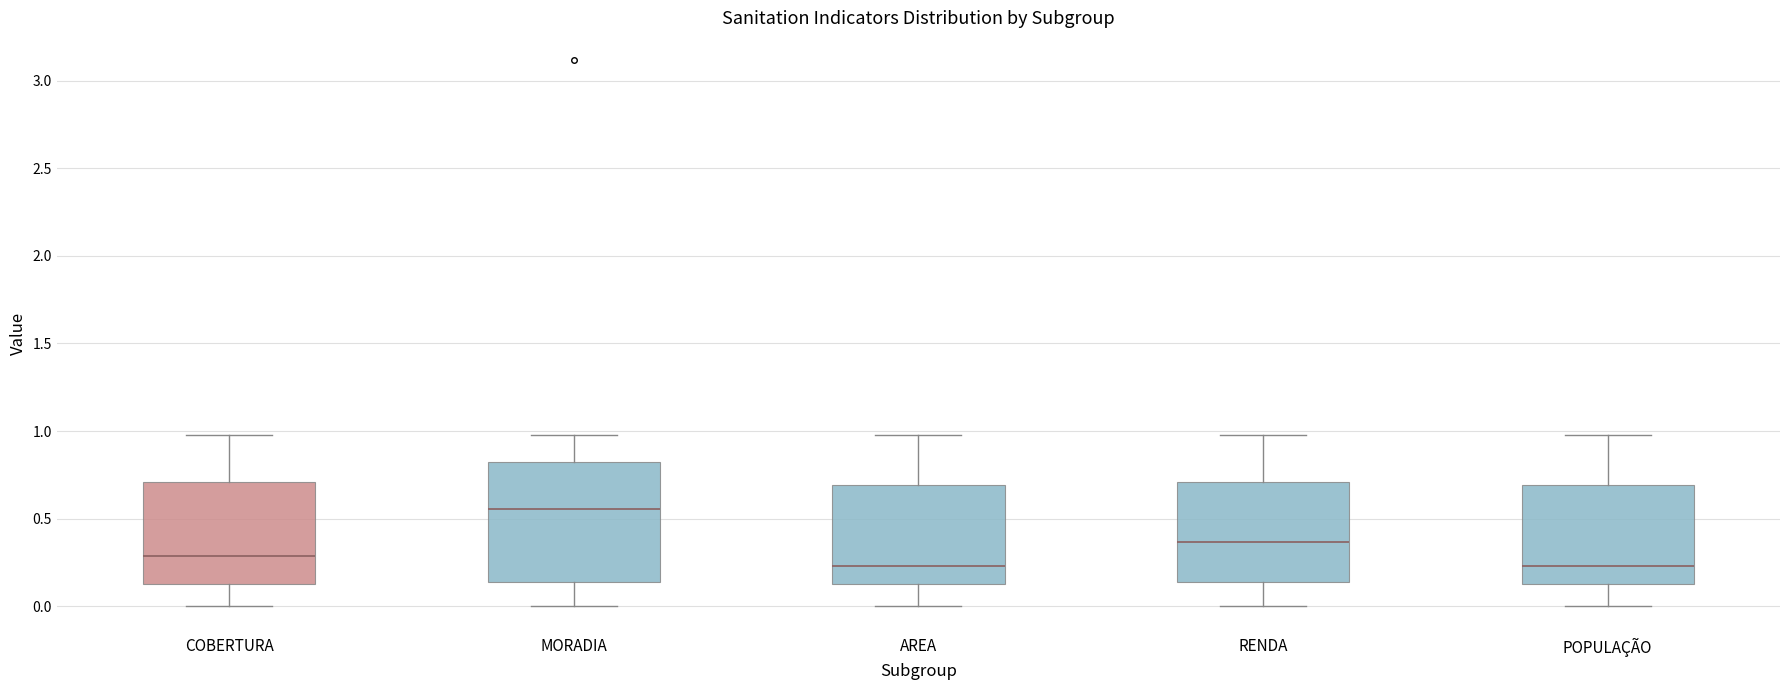

Reading left to right, read every box against the y-axis: the position of its median line, the range the box covers, and the ends of its whiskers. The values are not printed on the chart, so give them approximately, as read against the axis.

COBERTURA: median 0.30, box 0.15 to 0.70, whiskers 0.00 to 1.00
MORADIA: median 0.55, box 0.15 to 0.80, whiskers 0.00 to 1.00
AREA: median 0.25, box 0.15 to 0.70, whiskers 0.00 to 1.00
RENDA: median 0.35, box 0.15 to 0.70, whiskers 0.00 to 1.00
POPULAÇÃO: median 0.25, box 0.15 to 0.70, whiskers 0.00 to 1.00